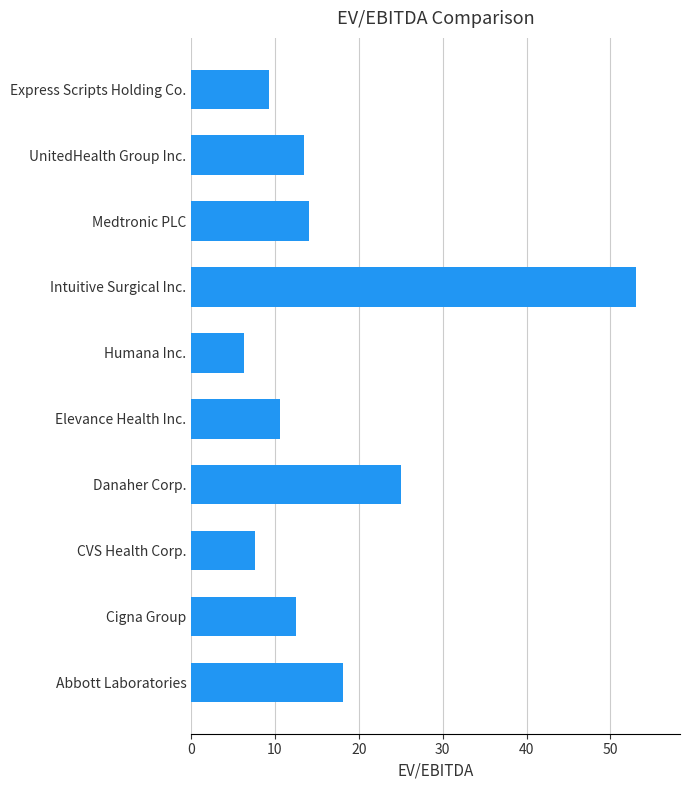

Which label corresponds to the smallest value in the chart?

Humana Inc.